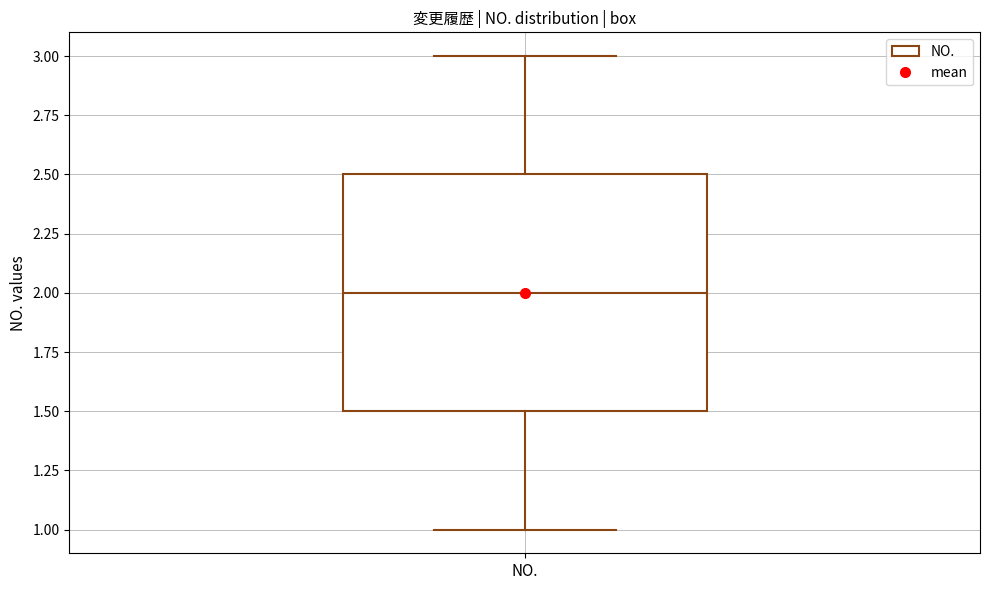

Read this box plot against the y-axis: the position of the median line, the range covered by the box, and the ends of both whiskers. The values are not printed on the chart, so give them approximately, as read against the axis.

median 2.0, box 1.5 to 2.5, whiskers 1.0 to 3.0